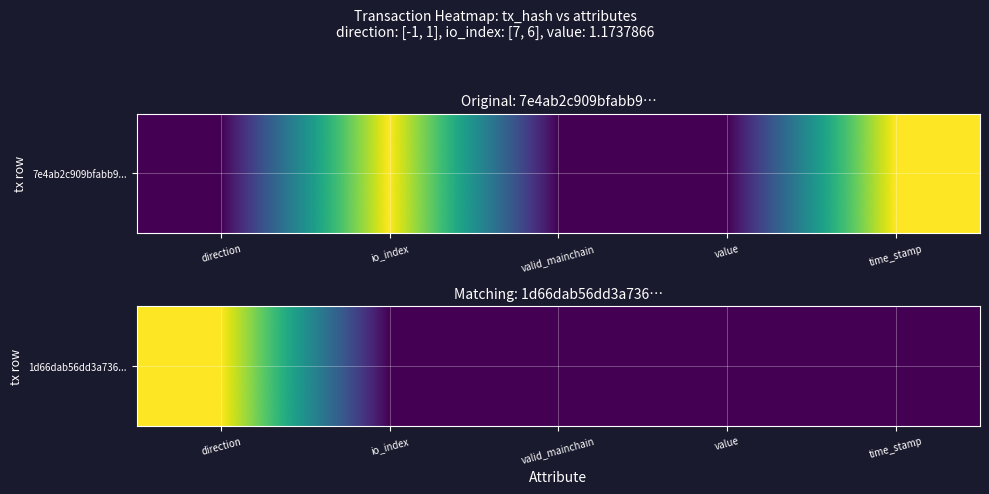

Reading left to right, transcribe all the data shown in this chart.

direction=1	io_index=0	valid_mainchain=0	value=0	time_stamp=0